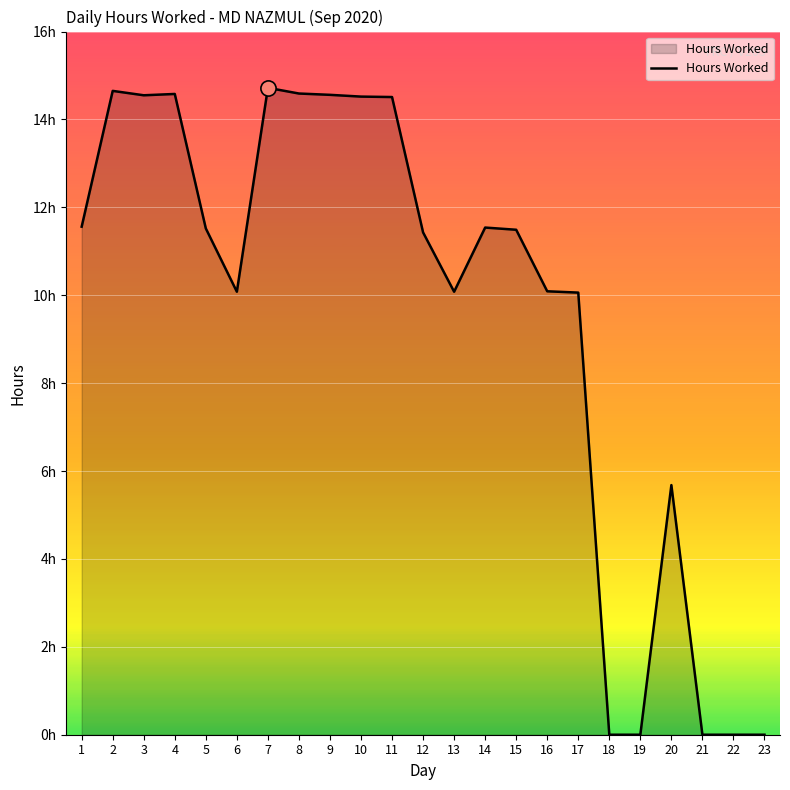

What is the change in value from 6 to 15?

+1.4